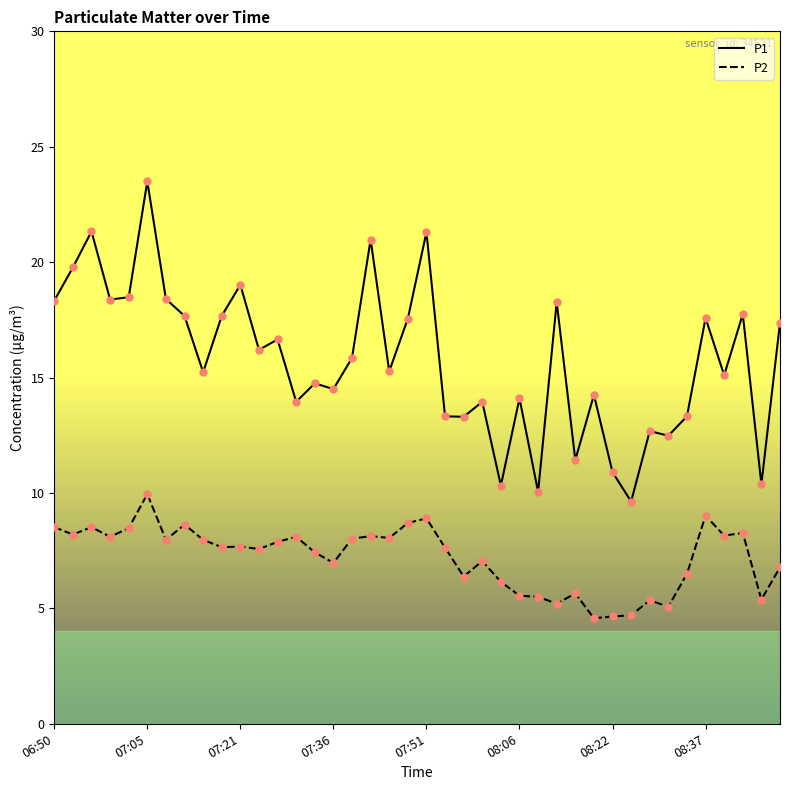

Which series has the largest total across all categories?

P1